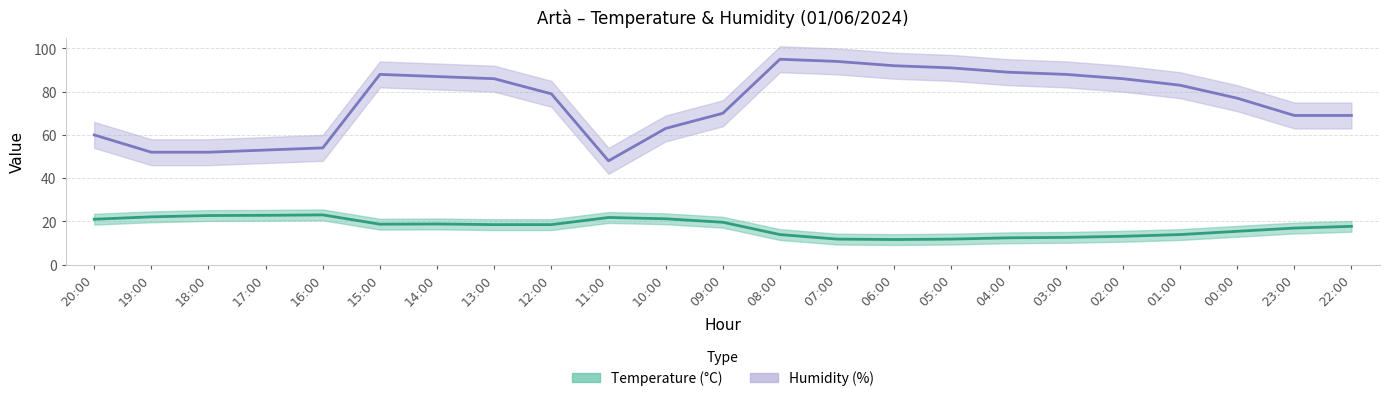

True or false: Temperature (°C) and Humidity (%) intersect in this chart.

False